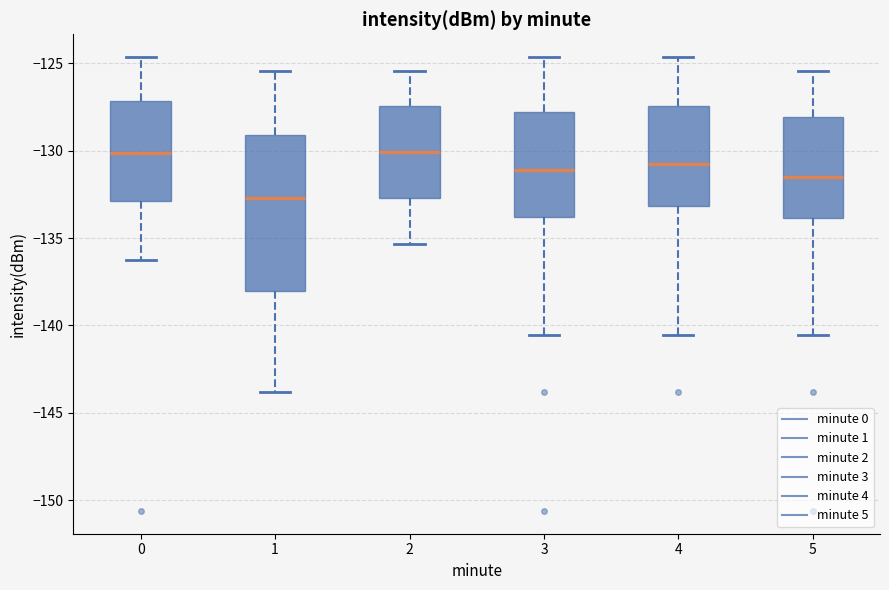

Where does the median line of the box at x = 5 sit on the y-axis? The values are not printed on the chart, so give them approximately, as read against the axis.

-131.5